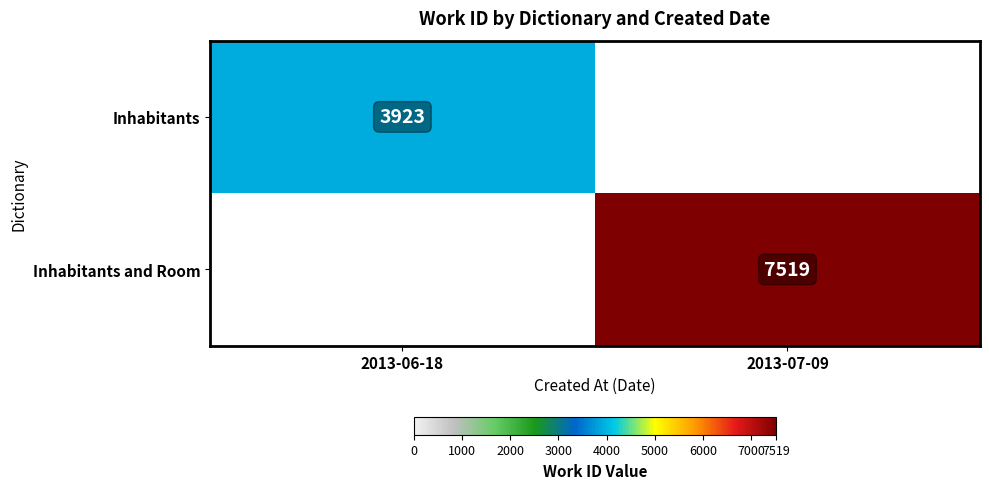

True or false: Inhabitants has a value of 3923 at 2013-06-18.

True